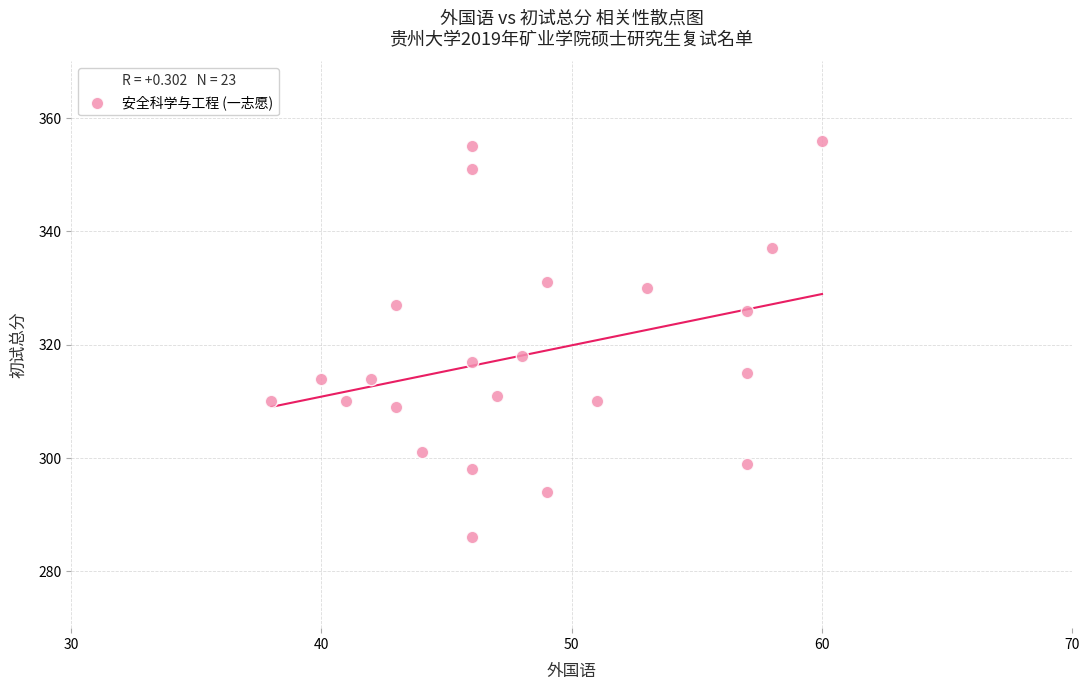

What Y value in the scatter plot is closest to 321?

318